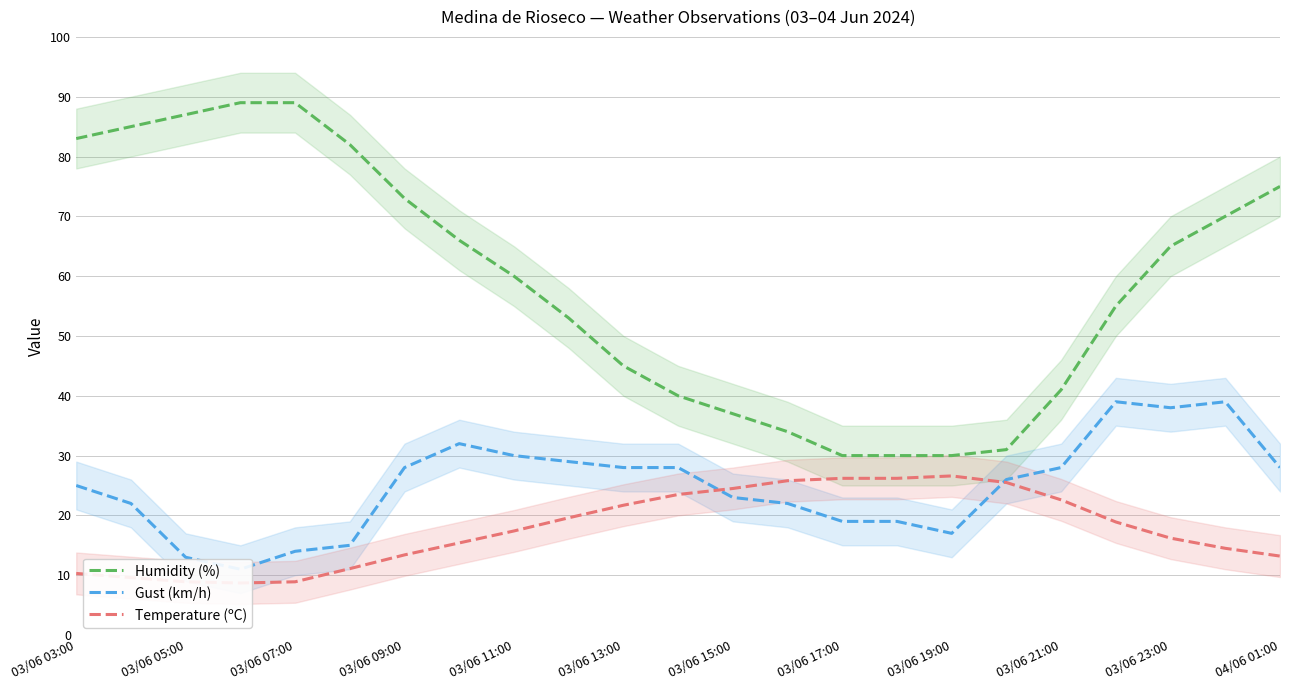

Which series has the widest spread of values?

Humidity (%)